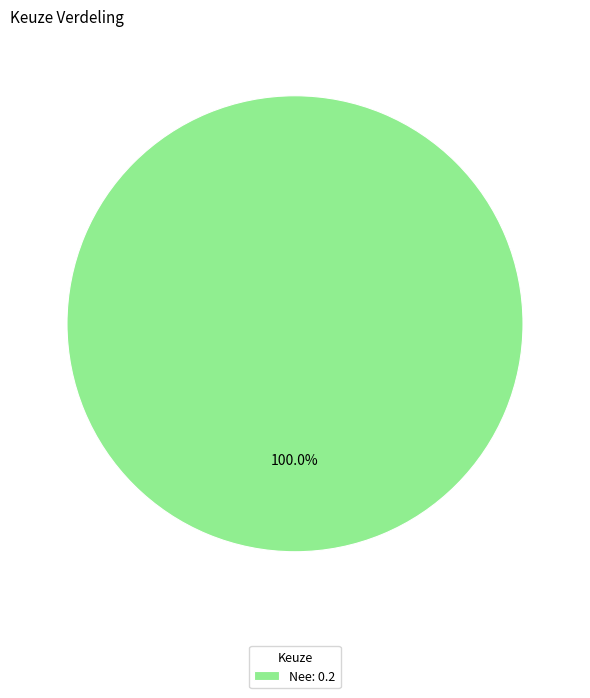

Rank the categories by value from highest to lowest.

Nee: 0.2